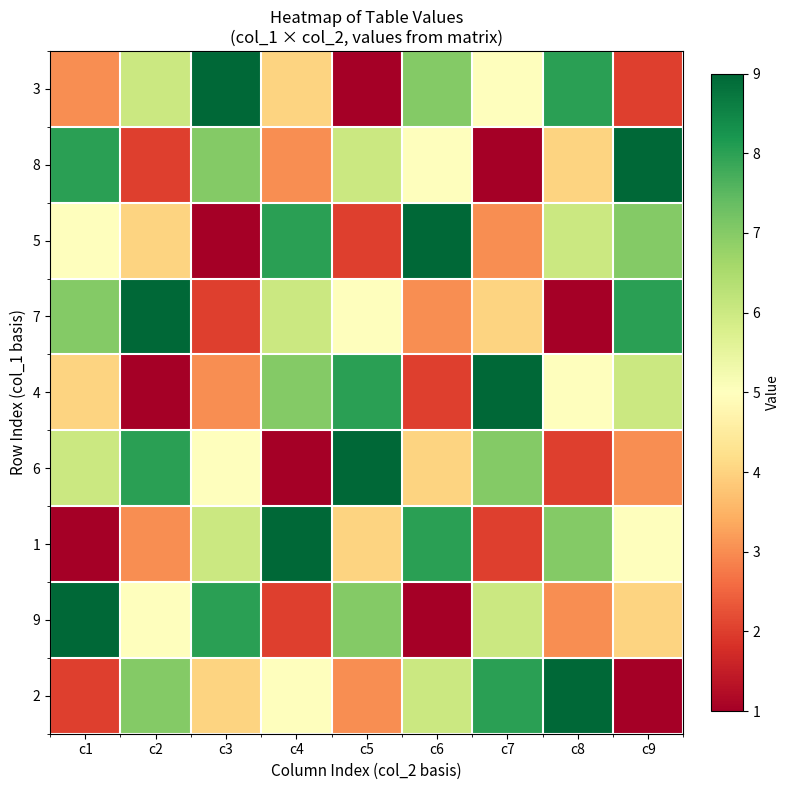

What is the difference between the highest and lowest values at c2?

8